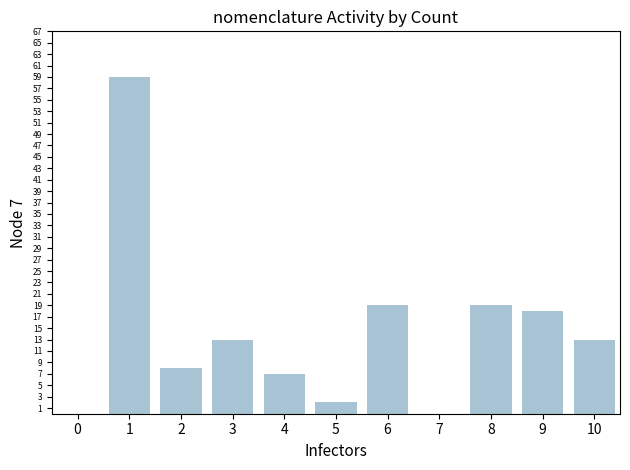

Reading left to right, list all the values displayed in this chart.

0=0	1=59	2=8	3=13	4=7	5=2	6=19	7=0	8=19	9=18	10=13